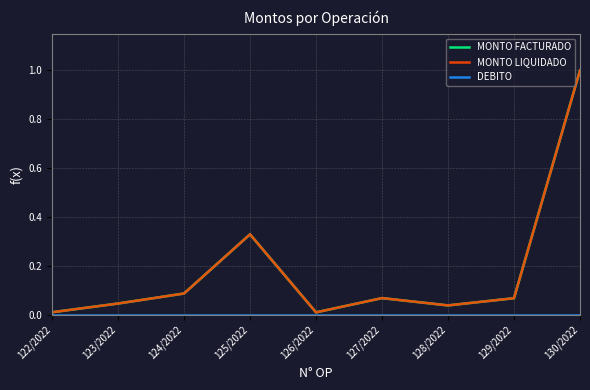

Is it true that DEBITO equals 0.0 at 130/2022?

True